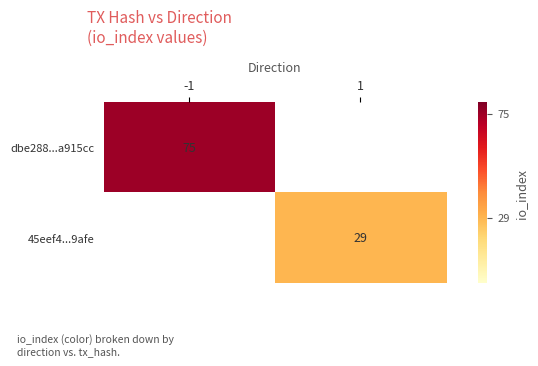

How many categories are shown in the chart?

2